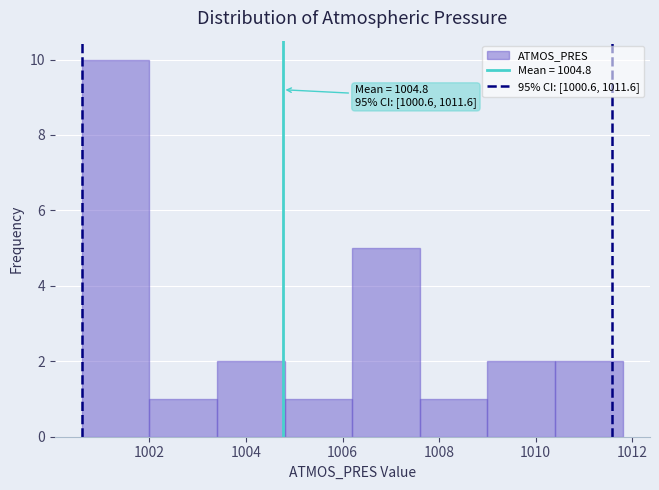

Over which range of the x-axis is the bar tallest?

1000.6 to 1002.0